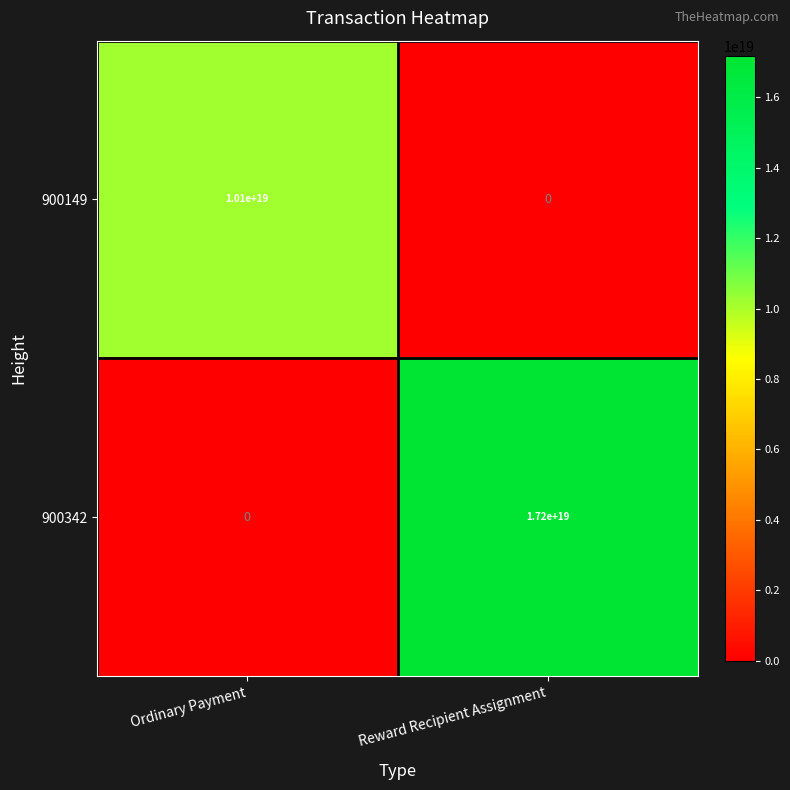

True or false: 900149 has a value of 3351296475847588352 at Ordinary Payment.

False